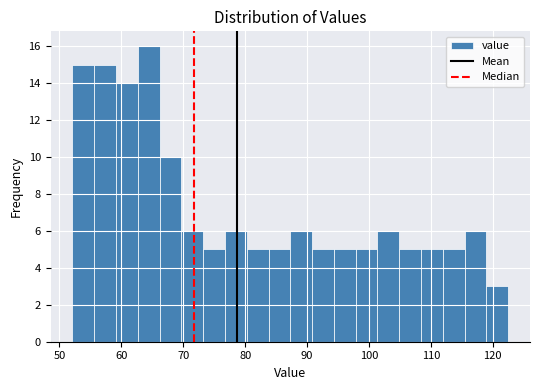

Read against the x-axis, roughly where is the centre of the tallest bar?

64